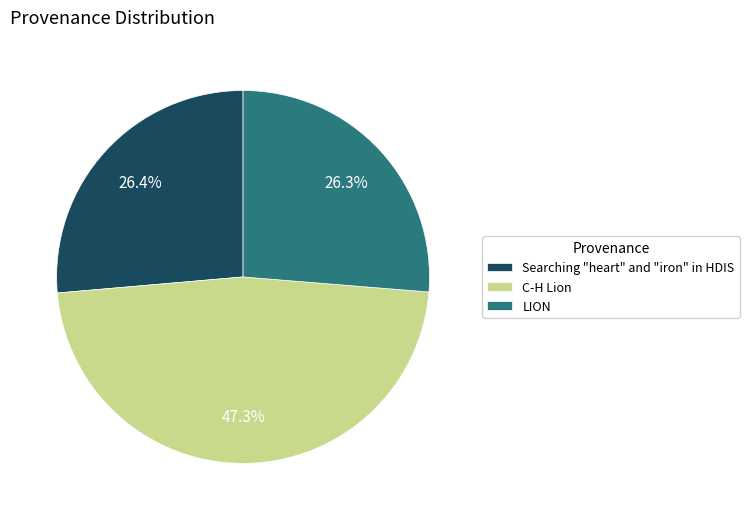

How many slices are in this pie chart?

3